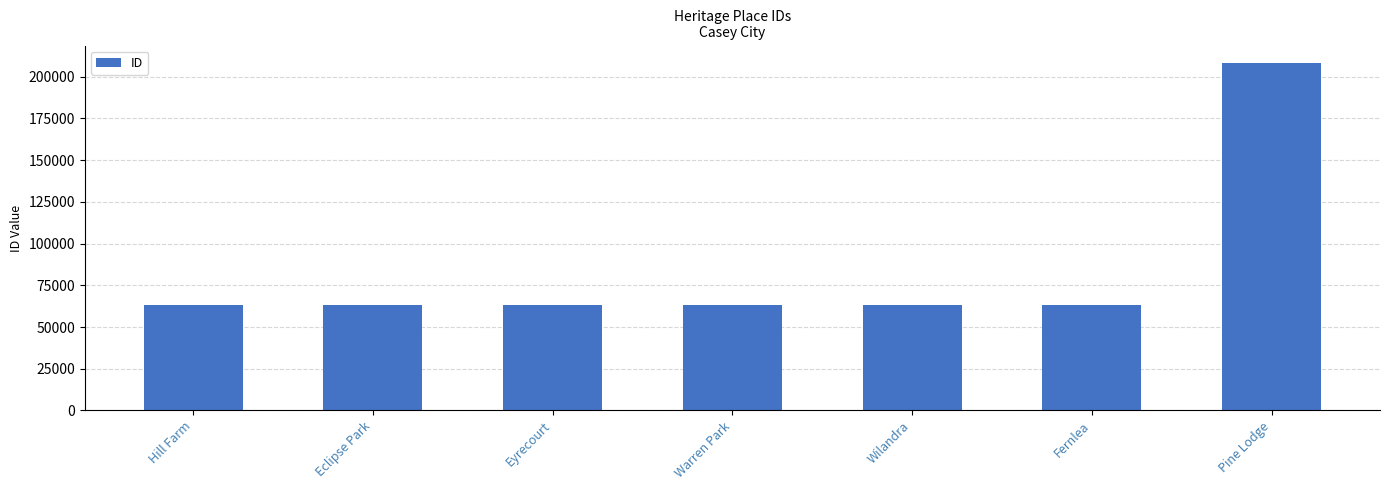

At which category does the chart reach its peak across all series?

Pine Lodge